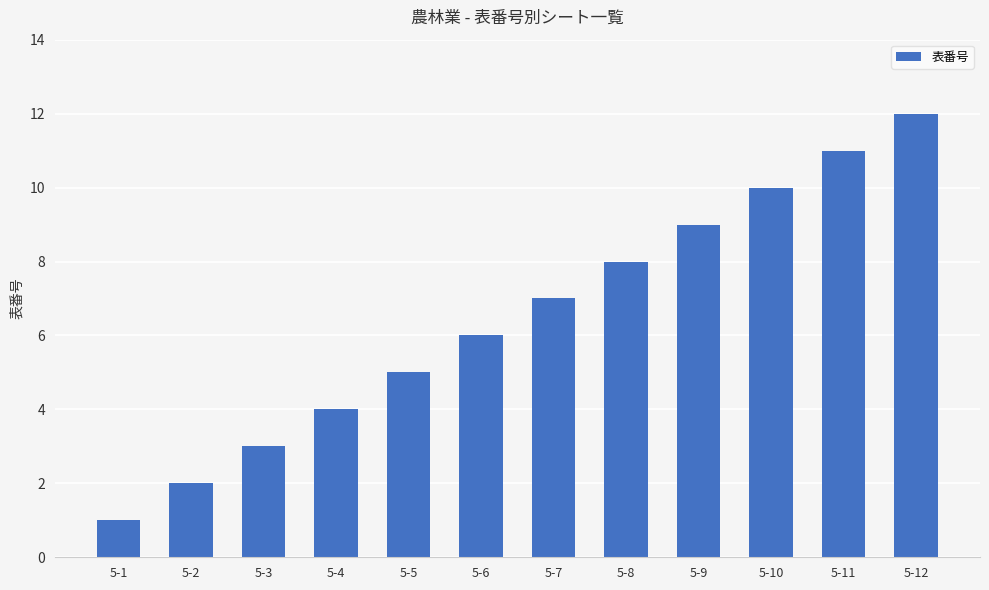

Count the number of data series in this chart.

1